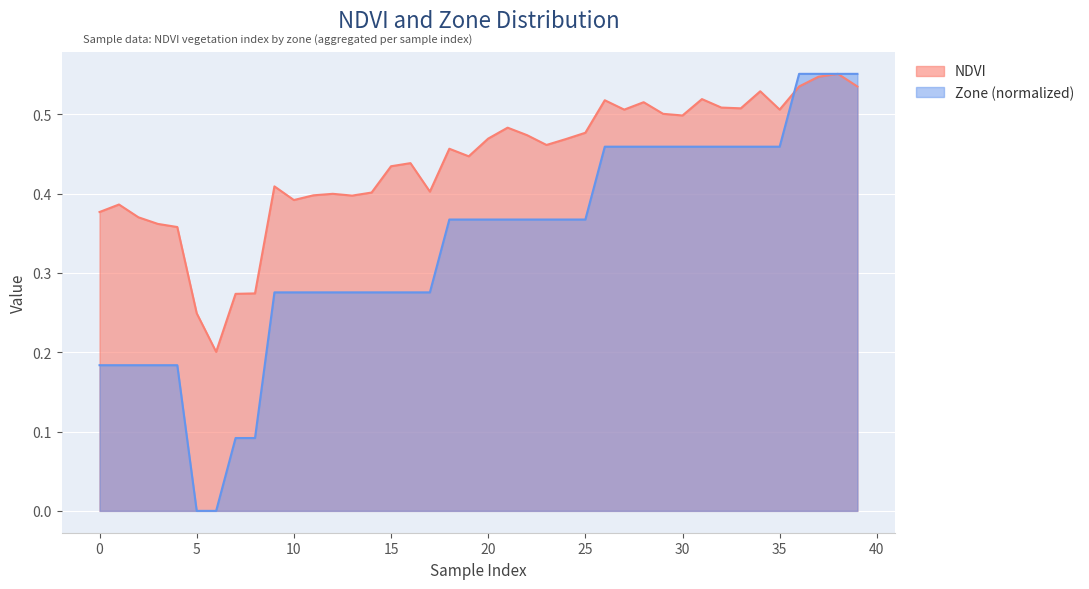

What value does the NDVI series have at 33?

0.5